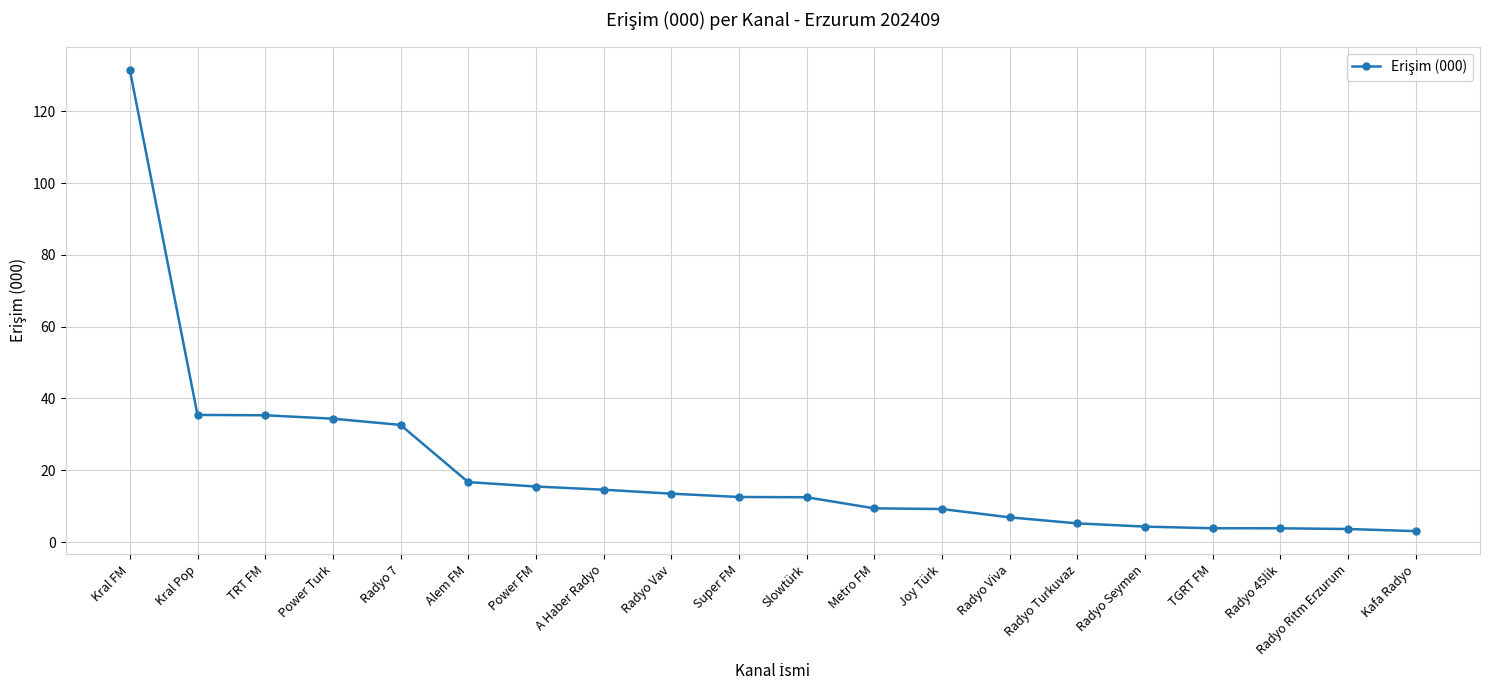

What is the difference between the maximum and minimum values?

128.6